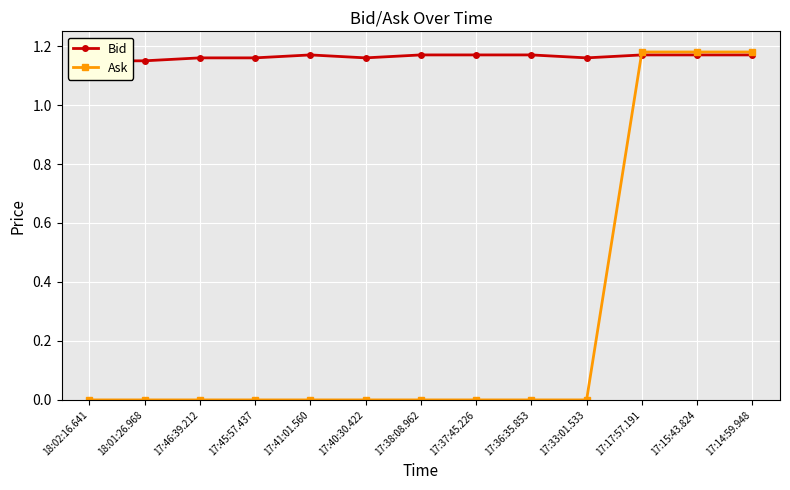

What position from the left is 17:36:35.853?

9